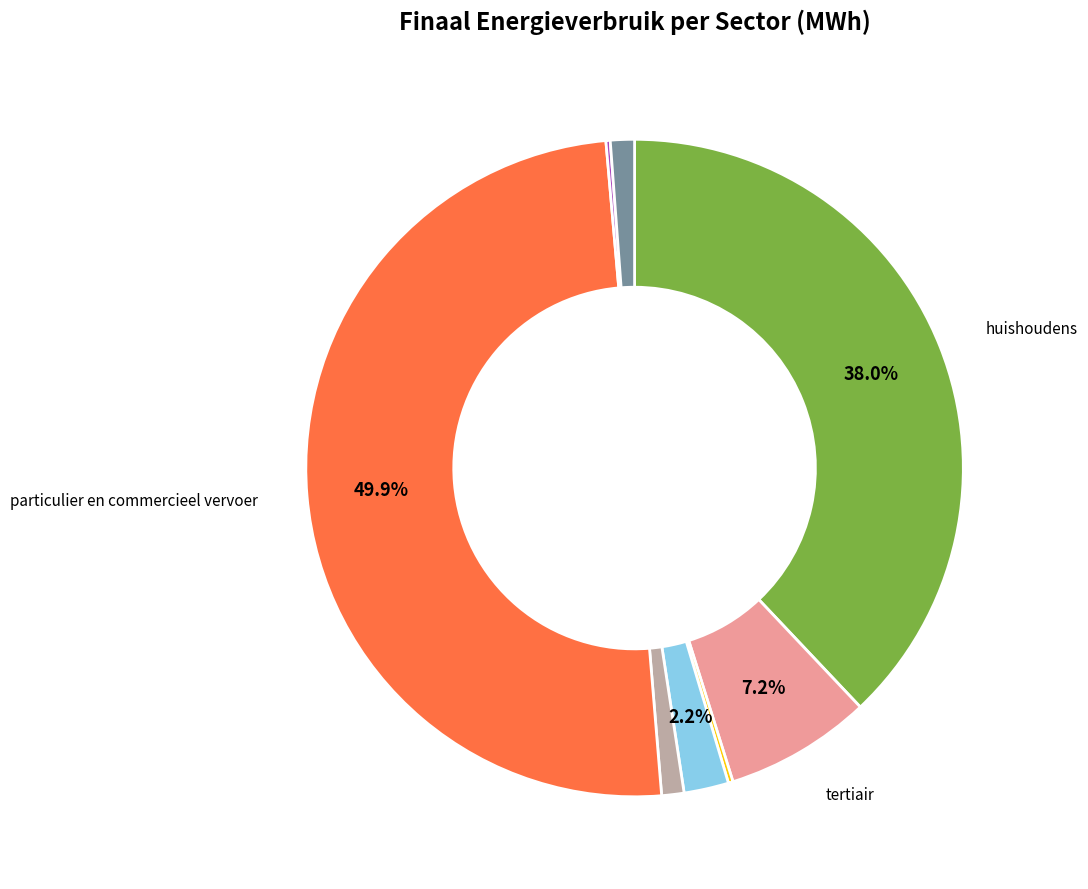

How many slices are in this pie chart?

8